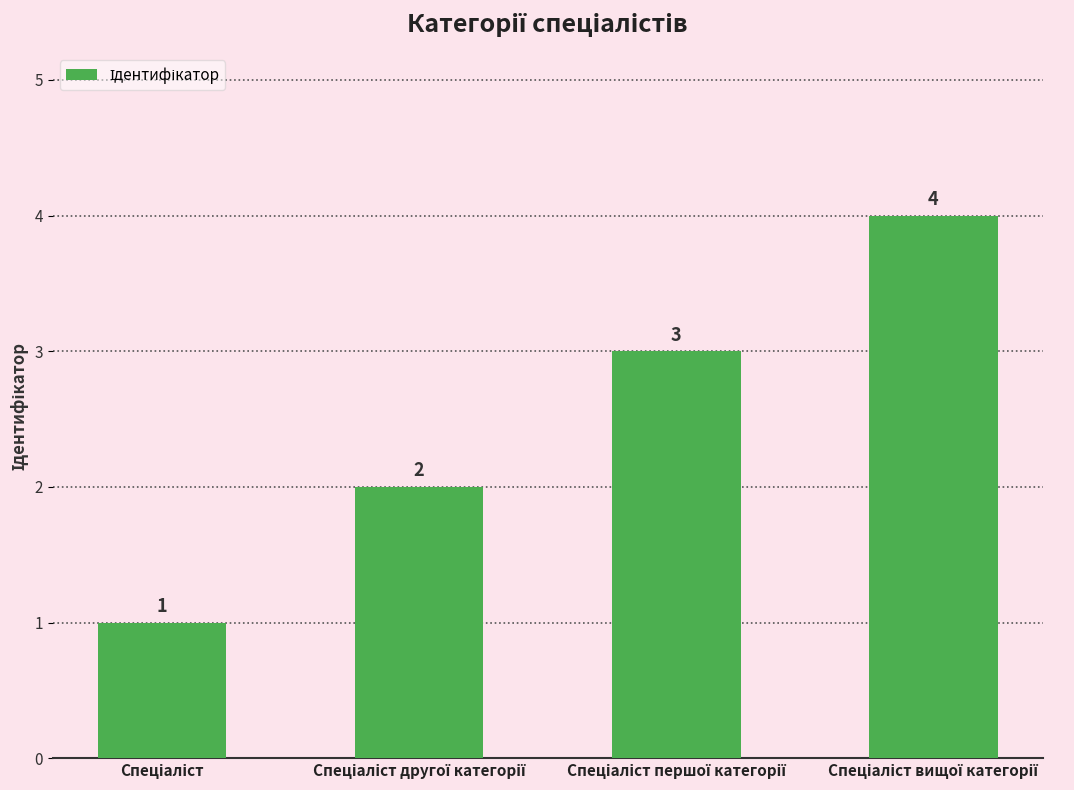

Reading right to left, list all the values displayed in this chart.

4	3	2	1